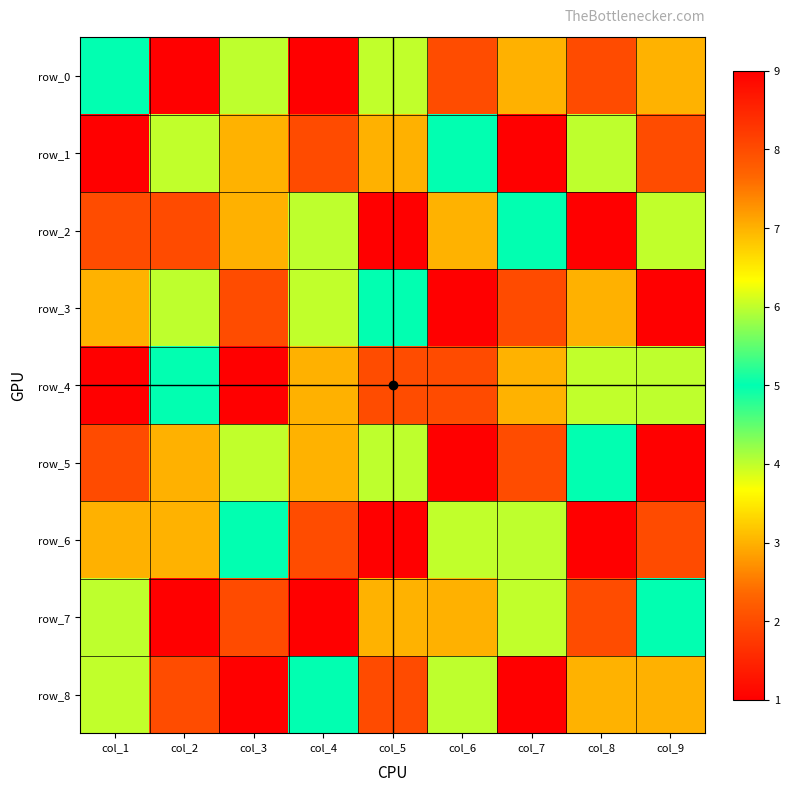

How many data points does each series have?

9